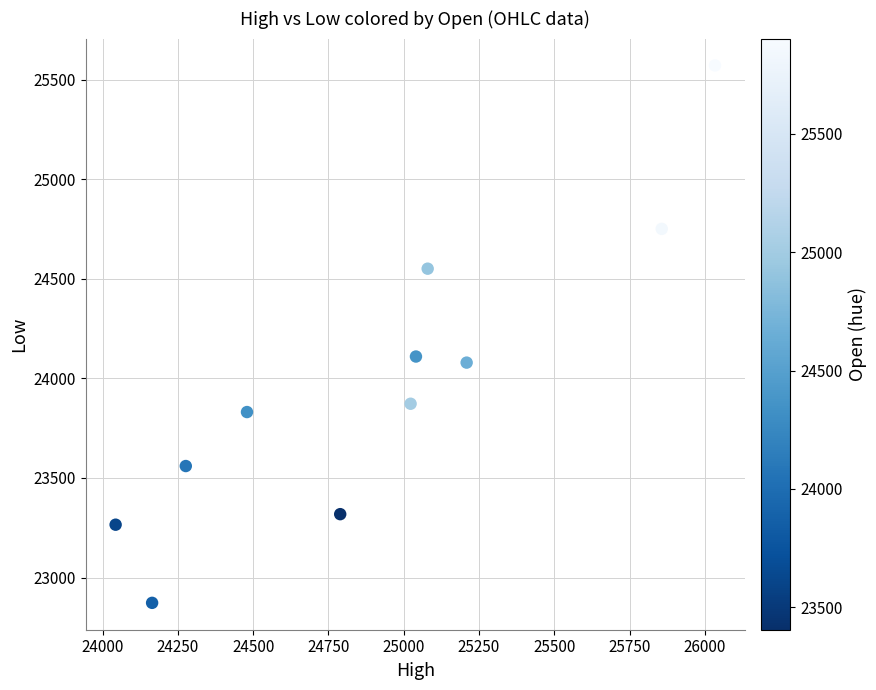

What is the average X value?

24908.6